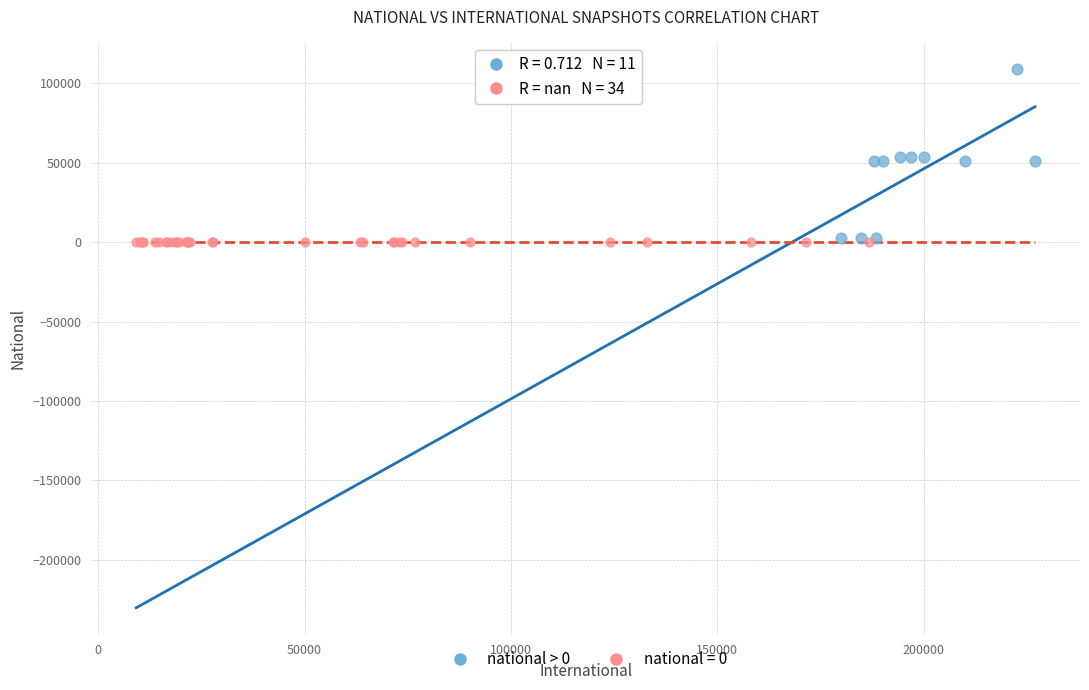

Which series contains the highest Y value?

national > 0